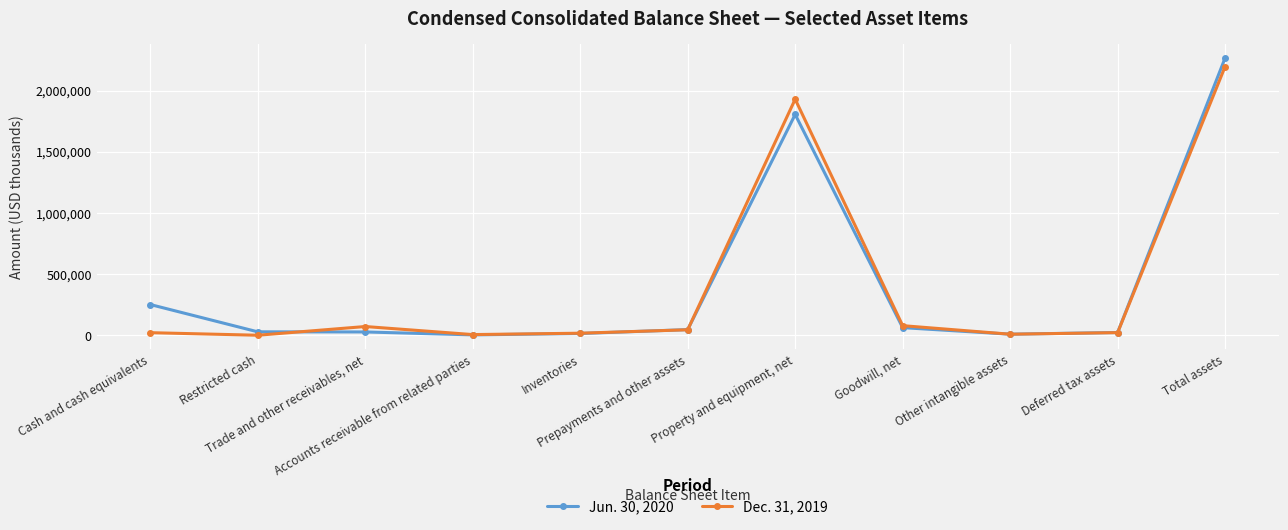

Rank the series by their maximum value, from highest to lowest.

Jun. 30, 2020, Dec. 31, 2019